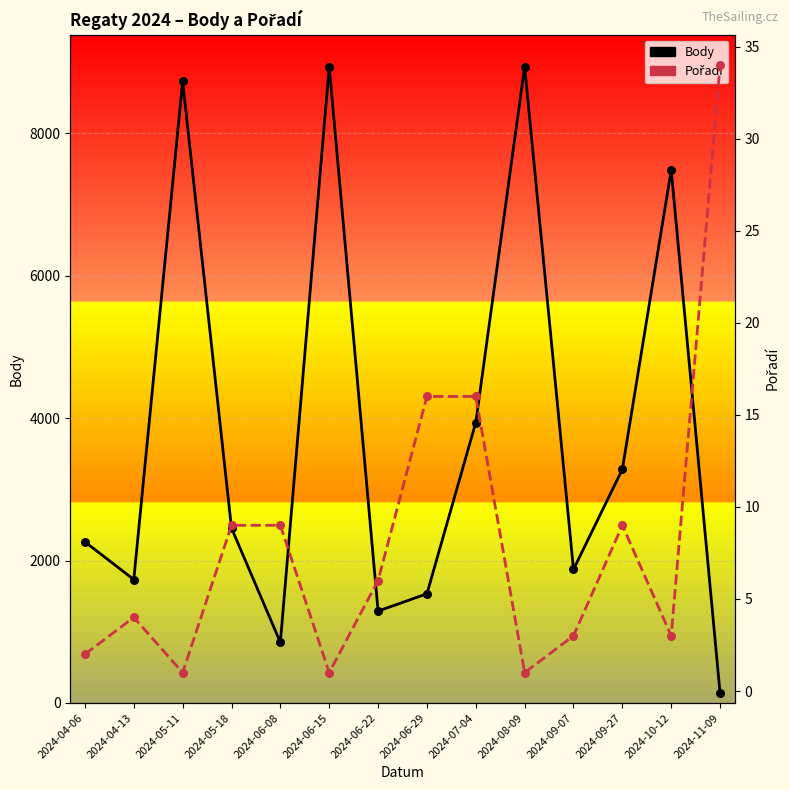

What are all the series names shown in the legend?

Body, Pořadí